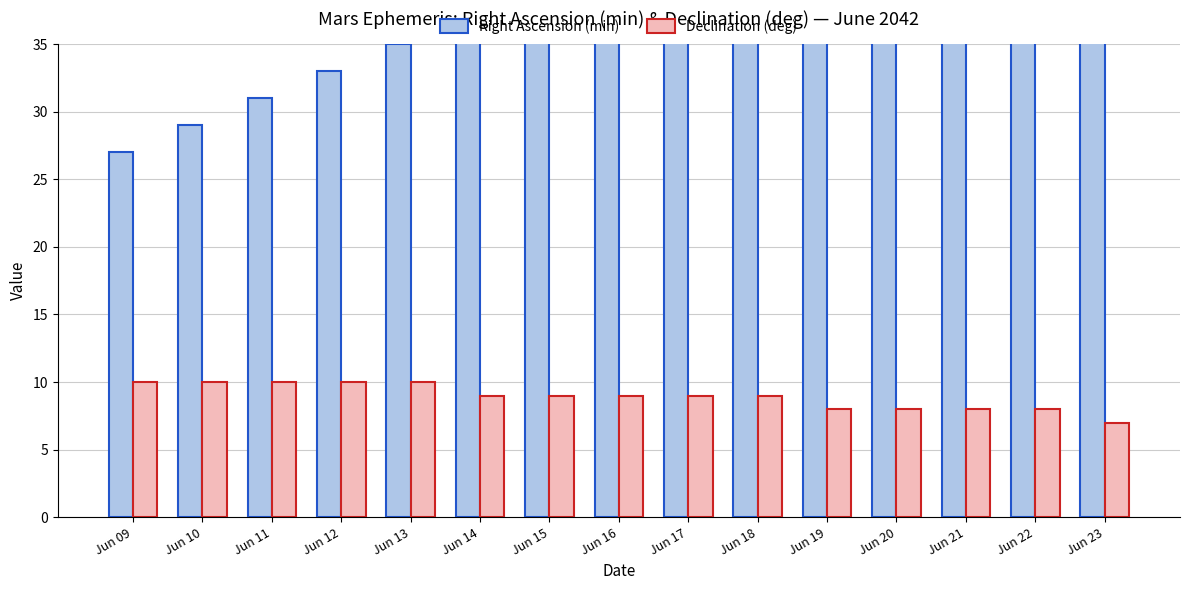

Reading left to right, list all the values displayed in this chart.

Right Ascension (min): Jun 09=27	Jun 10=29	Jun 11=31	Jun 12=33	Jun 13=35	Jun 14=37	Jun 15=39	Jun 16=41	Jun 17=43	Jun 18=45	Jun 19=47	Jun 20=49	Jun 21=51	Jun 22=53	Jun 23=55
Declination (deg): Jun 09=10	Jun 10=10	Jun 11=10	Jun 12=10	Jun 13=10	Jun 14=9	Jun 15=9	Jun 16=9	Jun 17=9	Jun 18=9	Jun 19=8	Jun 20=8	Jun 21=8	Jun 22=8	Jun 23=7